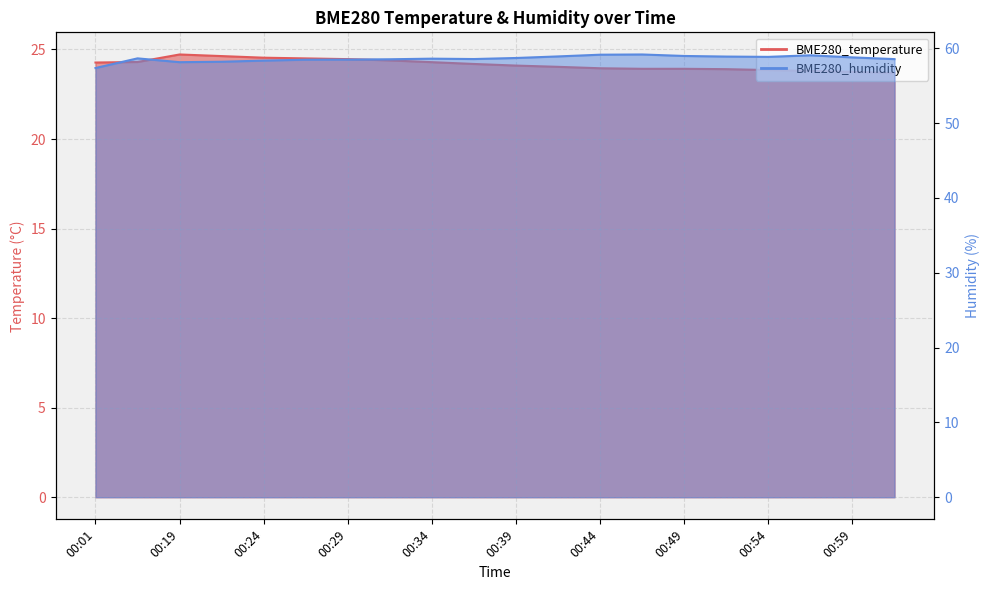

Which category has the highest value in the BME280_humidity series?

00:46